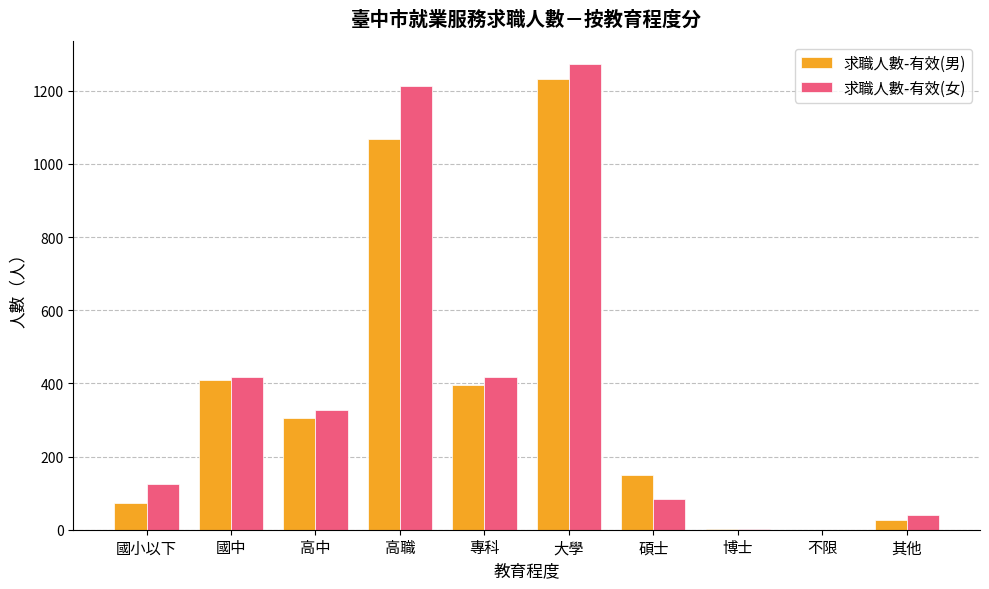

What is the sum of all 求職人數-有效(男) values?

3663